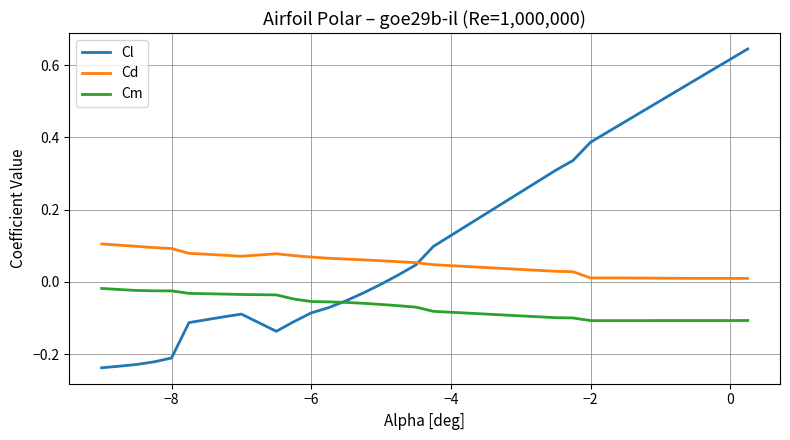

Which series has the largest total across all categories?

Cl